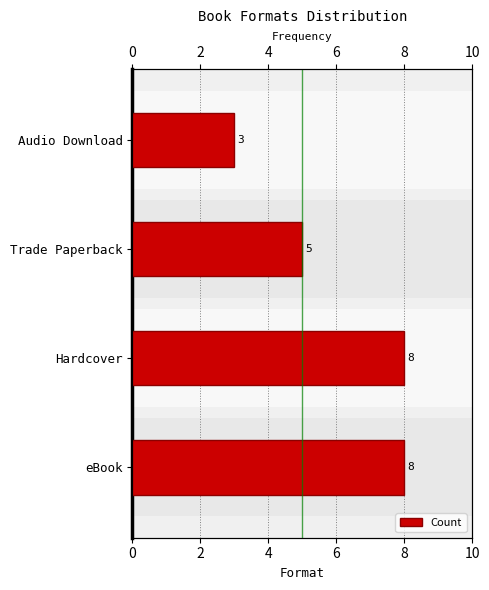

How many bars are there in total?

4